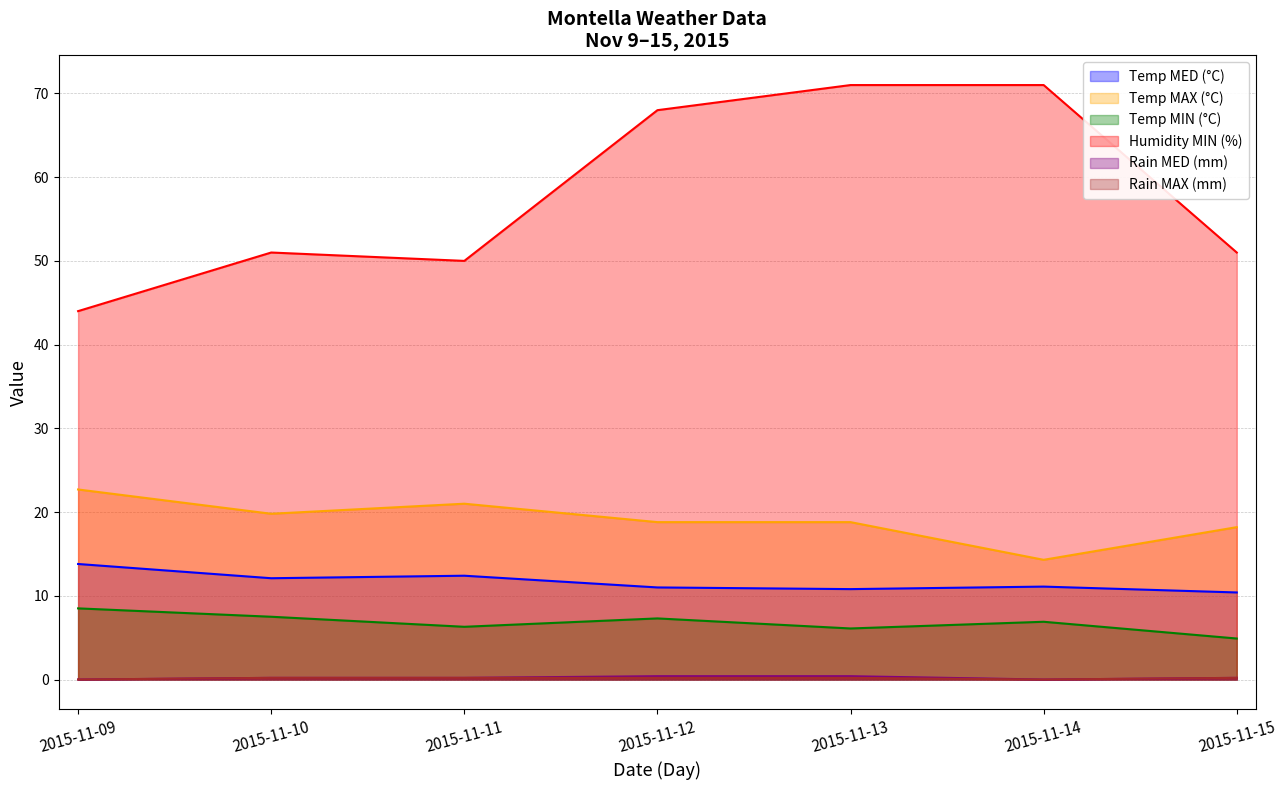

At which label does Humidity MIN (%) reach its peak?

2015-11-13